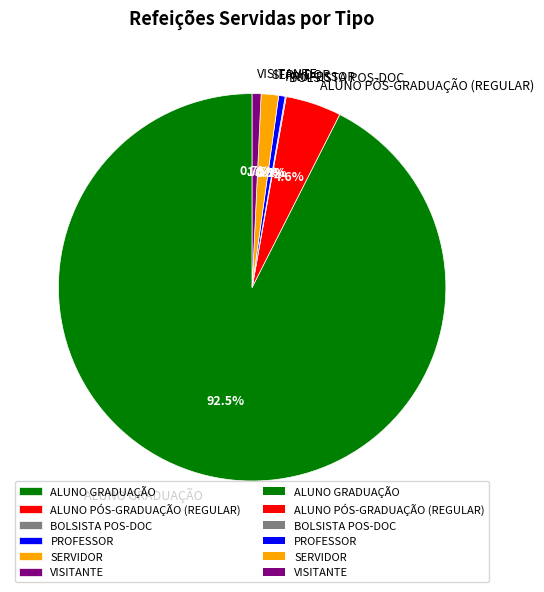

Do SERVIDOR and ALUNO GRADUAÇÃO together represent more than half of the pie?

Yes